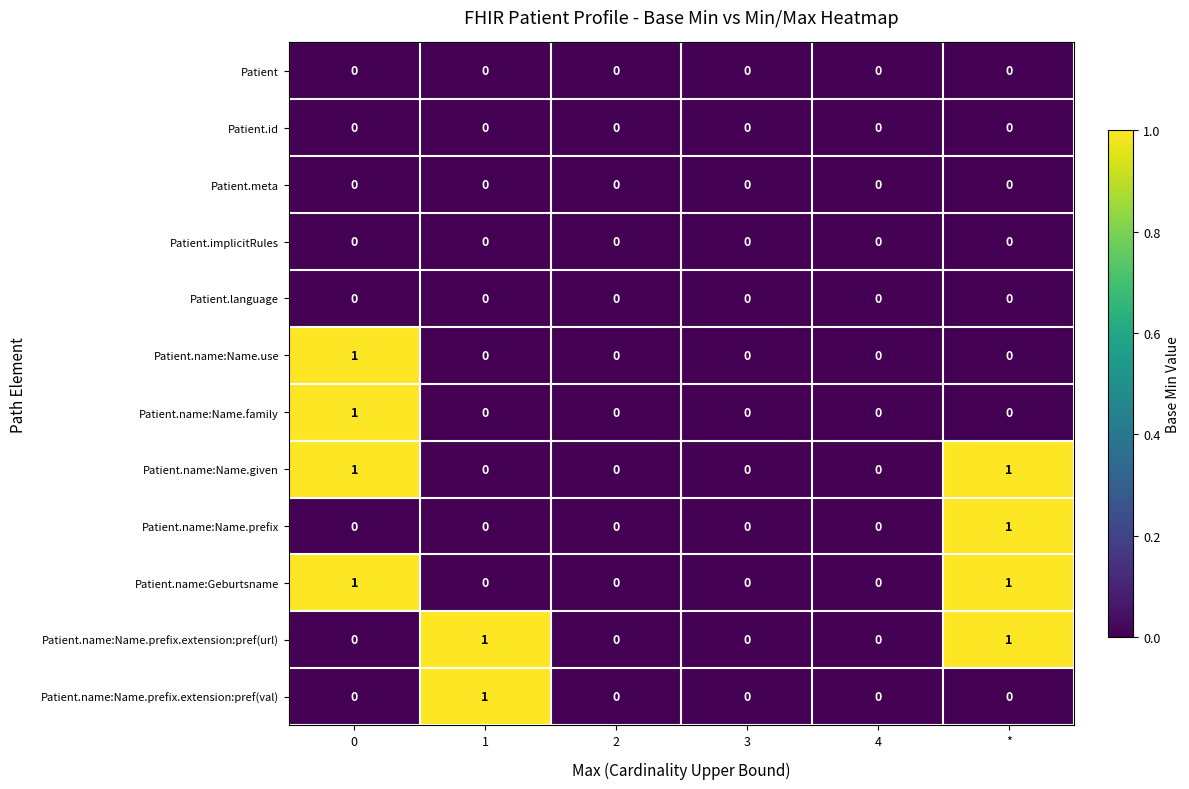

Count the Patient.name:Name.prefix.extension:pref(val) values in the range 0 to 1.

6